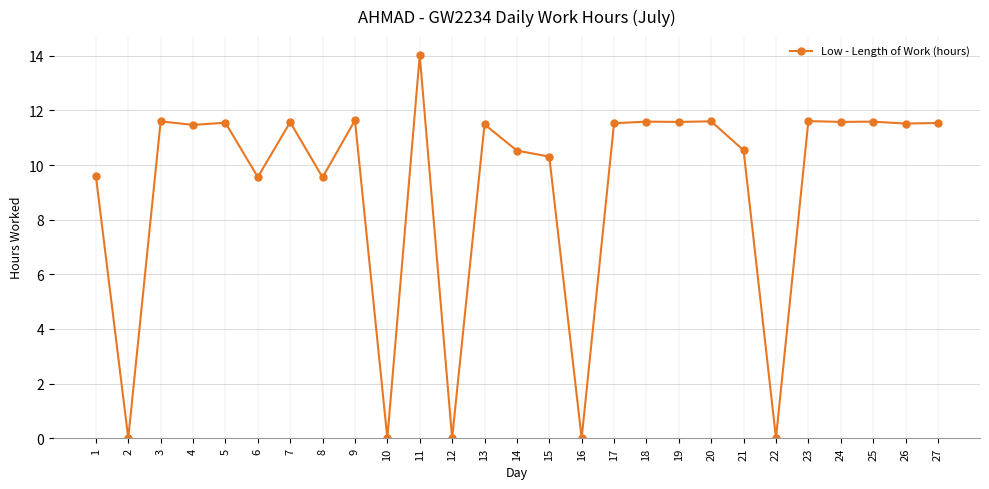

What is the difference between the values at 24 and 15?

1.3